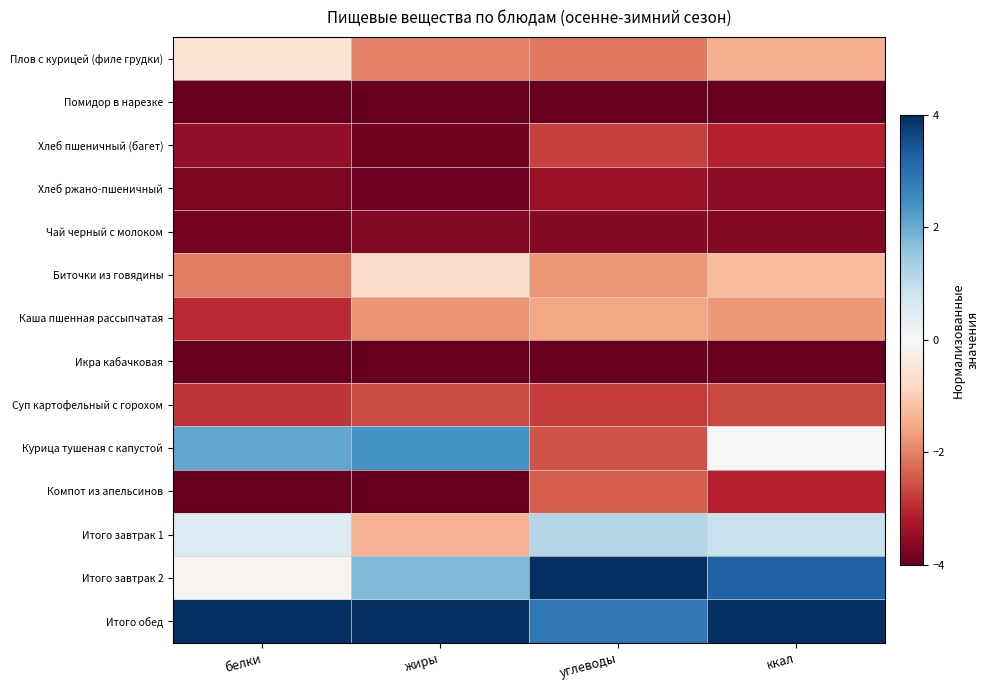

Reading left to right, extract all data points from this chart.

Плов с курицей (филе грудки): белки=-0.5	жиры=-2.0	углеводы=-2.1	ккал=-1.5
Помидор в нарезке: белки=-4.0	жиры=-4.0	углеводы=-4.0	ккал=-4.0
Хлеб пшеничный (багет): белки=-3.5	жиры=-3.9	углеводы=-2.7	ккал=-3.1
Хлеб ржано-пшеничный: белки=-3.8	жиры=-3.9	углеводы=-3.4	ккал=-3.6
Чай черный с молоком: белки=-3.8	жиры=-3.6	углеводы=-3.6	ккал=-3.7
Биточки из говядины: белки=-2.0	жиры=-0.7	углеводы=-1.8	ккал=-1.3
Каша пшенная рассыпчатая: белки=-3.0	жиры=-1.8	углеводы=-1.5	ккал=-1.7
Икра кабачковая: белки=-4.0	жиры=-4.0	углеводы=-4.0	ккал=-4.0
Суп картофельный с горохом: белки=-2.9	жиры=-2.6	углеводы=-2.8	ккал=-2.6
Курица тушеная с капустой: белки=2.1	жиры=2.4	углеводы=-2.5	ккал=-0.0
Компот из апельсинов: белки=-4.0	жиры=-4.0	углеводы=-2.4	ккал=-3.1
Итого завтрак 1: белки=0.6	жиры=-1.4	углеводы=1.2	ккал=0.9
Итого завтрак 2: белки=-0.1	жиры=1.8	углеводы=4.0	ккал=3.2
Итого обед: белки=4.0	жиры=4.0	углеводы=2.9	ккал=4.0